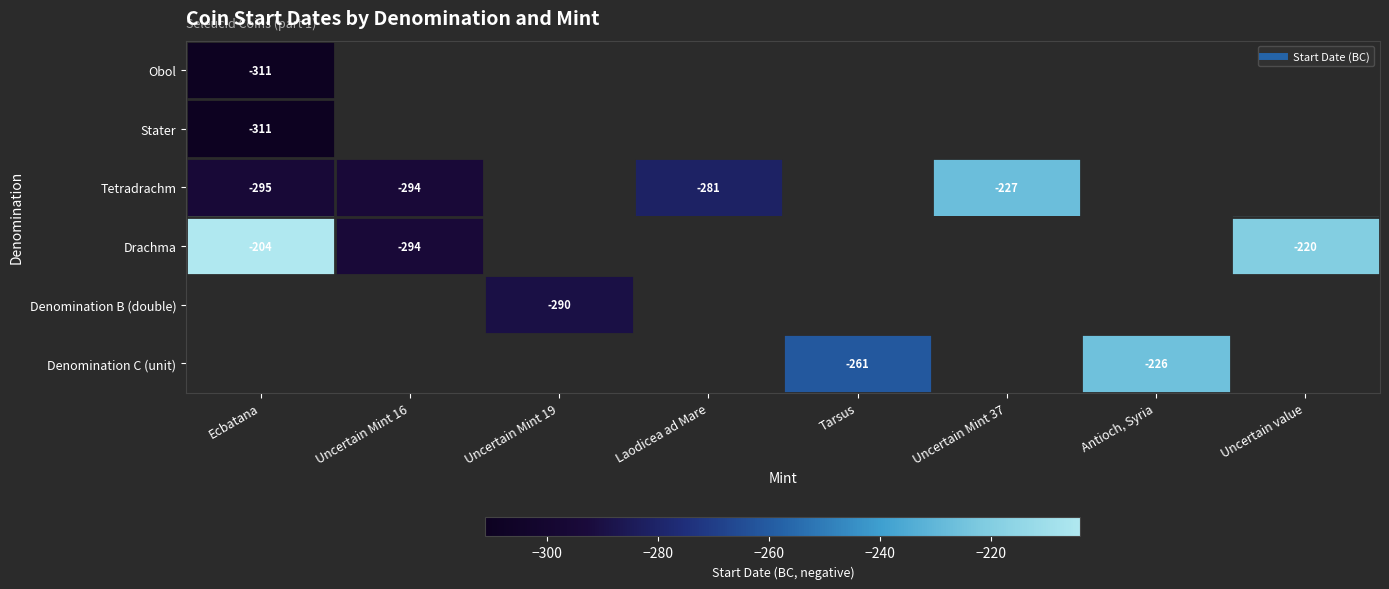

What is the smallest value displayed?

-311.0